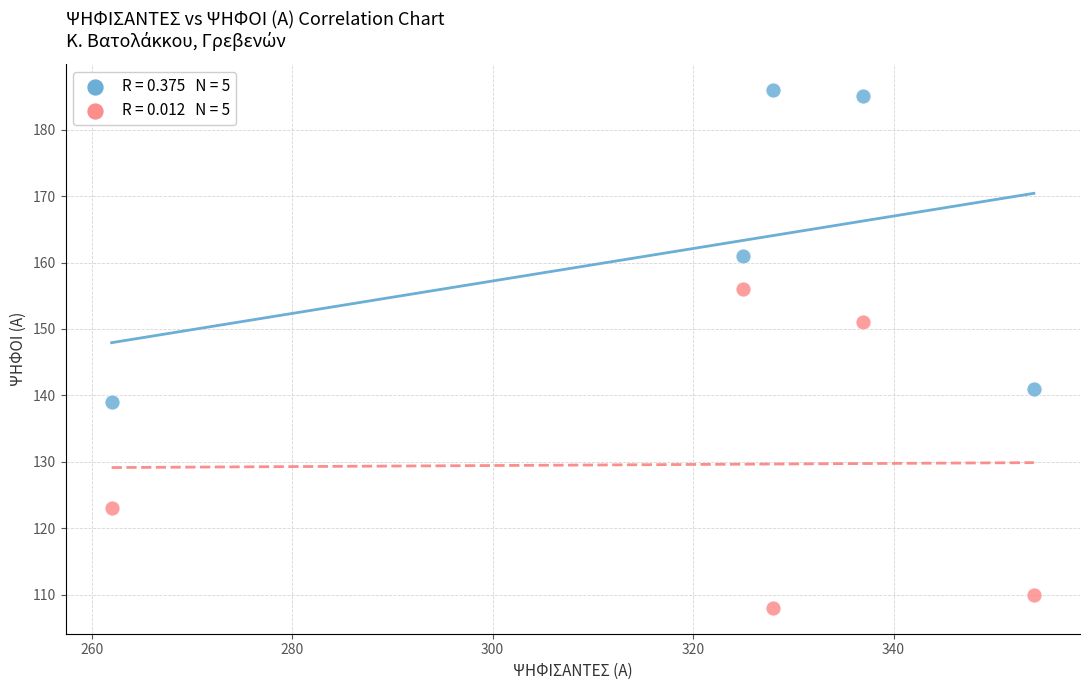

Across all data points, what is the average Y value?

146